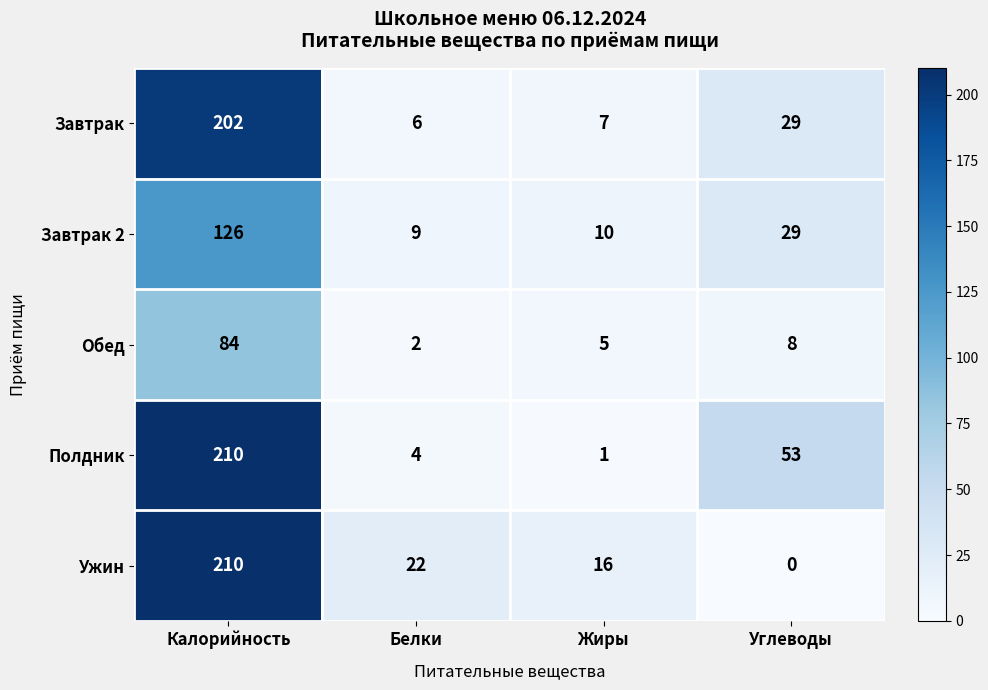

What is the difference between the Завтрак 2 values at Углеводы and Жиры?

19